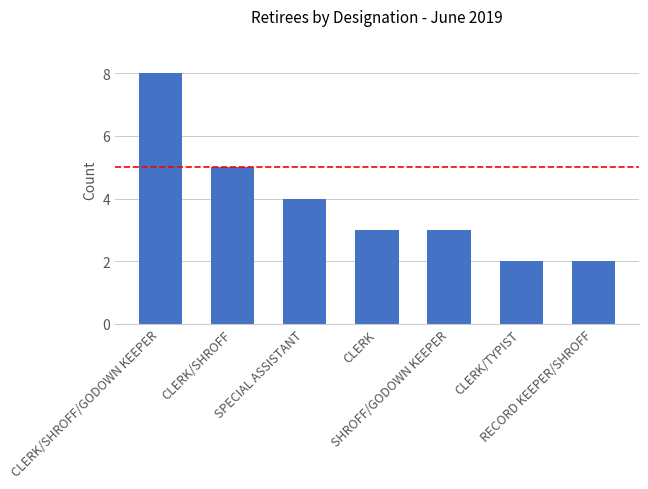

Does the chart contain stacked bars?

No